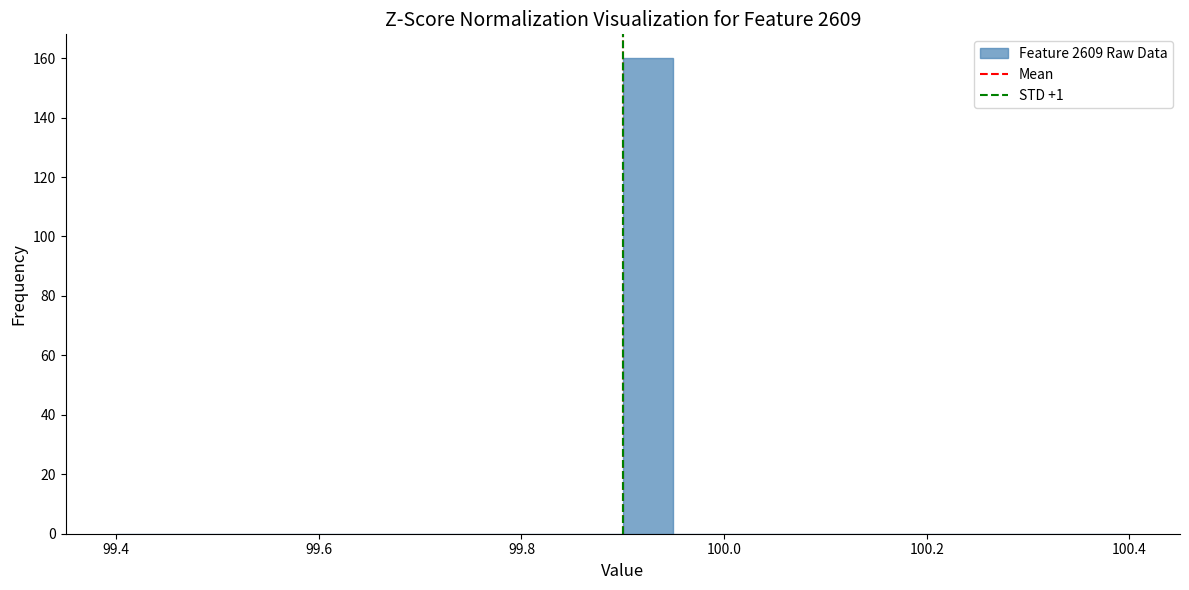

Around what value on the x-axis is the tallest bar? Give the approximate position of its centre, as read against the axis.

99.92